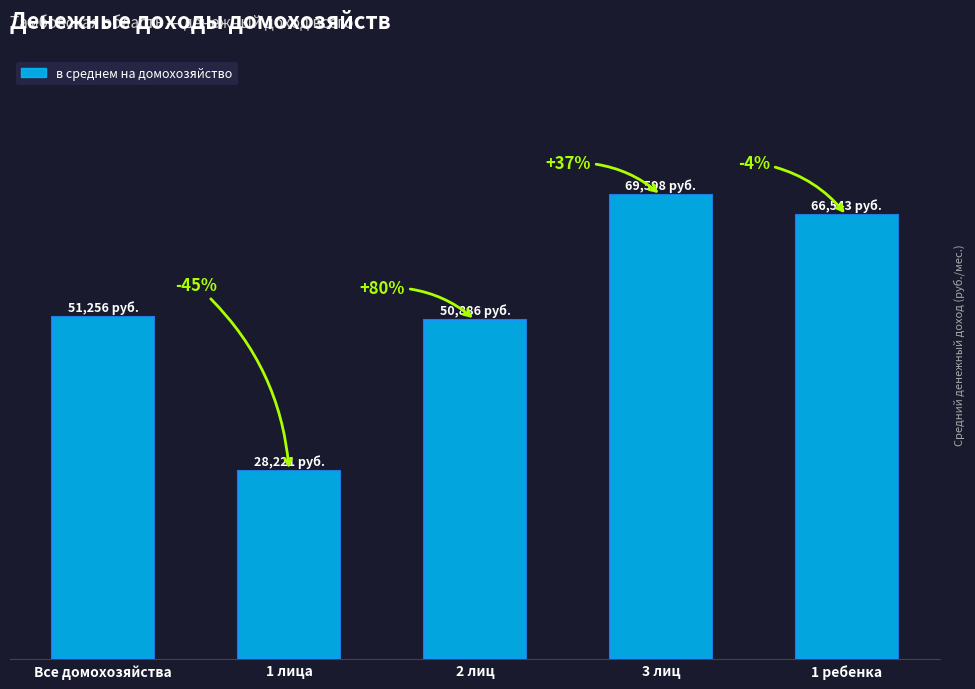

What is the difference between the second highest and minimum values?

38322.8